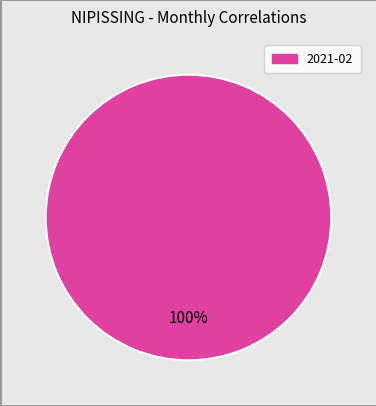

Does any single category account for the majority?

Yes